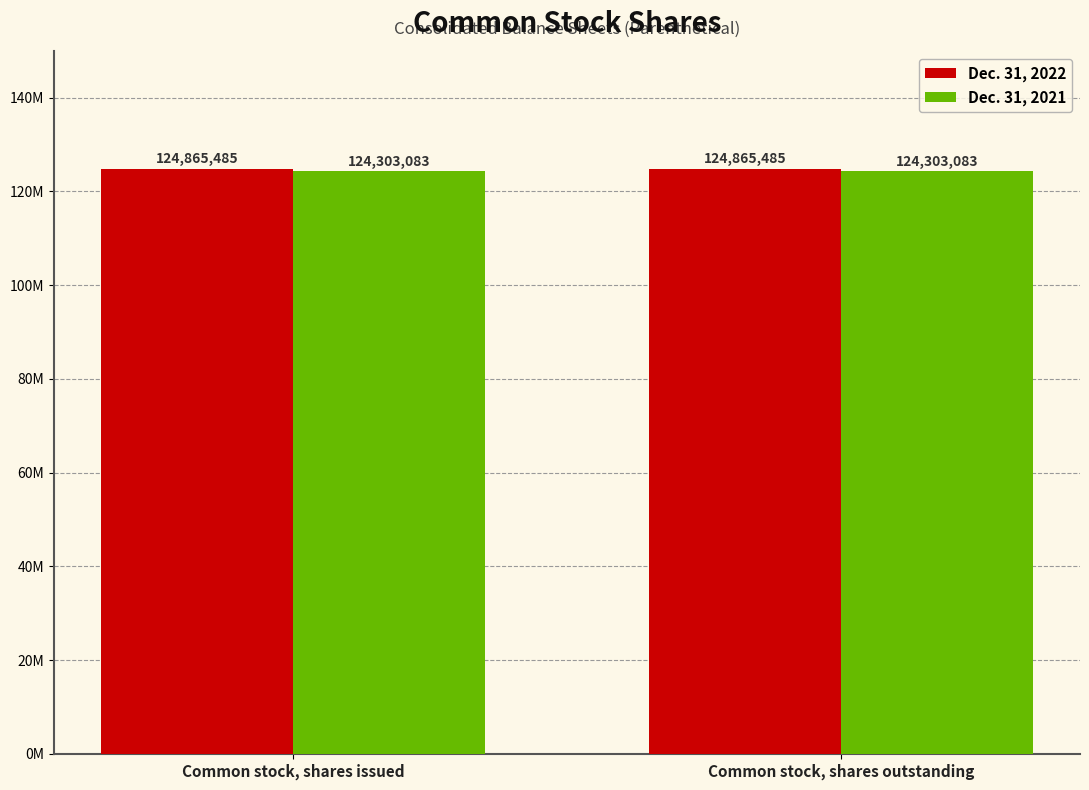

The Dec. 31, 2022 series shows 124865485 at Common stock, shares outstanding. True or false?

True